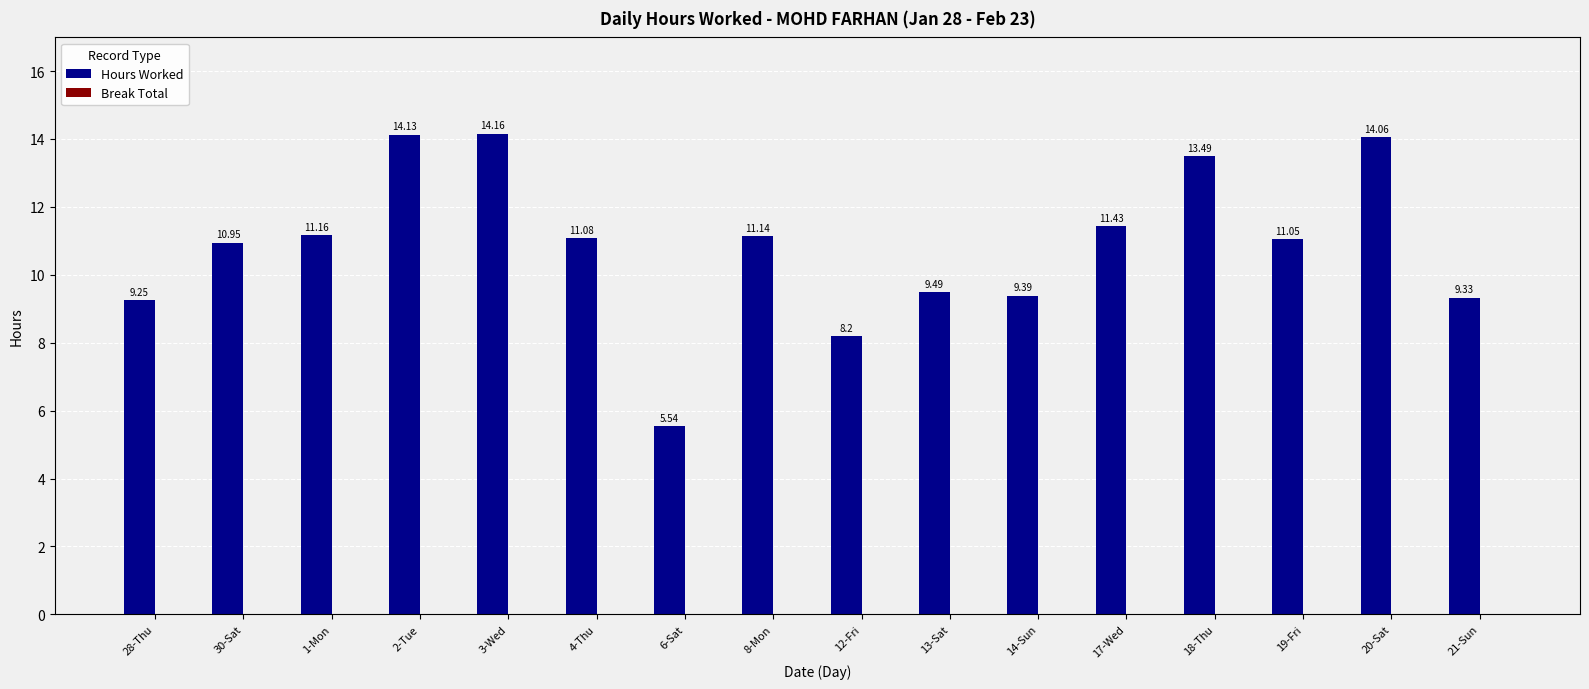

Does the chart contain any negative values?

No